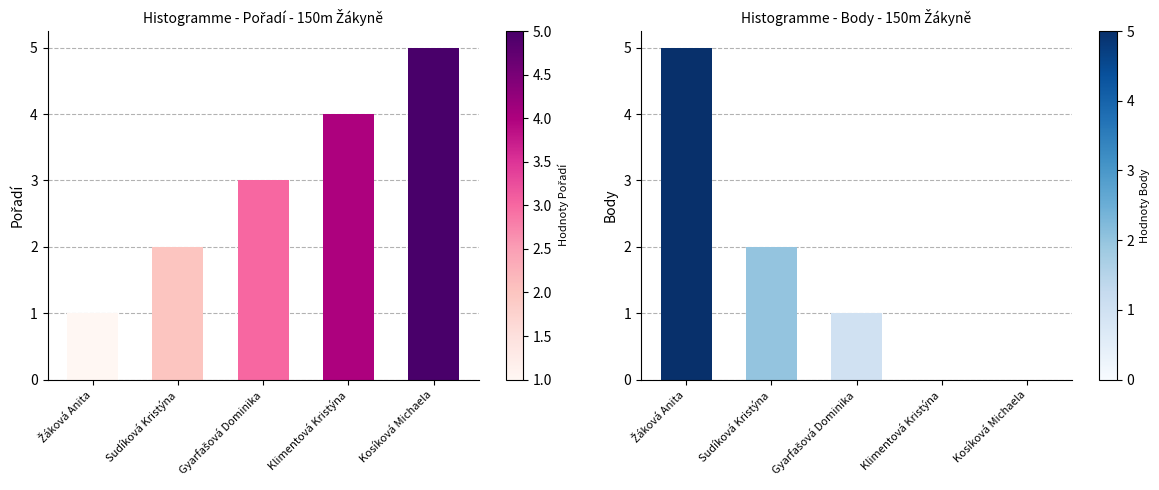

Which series has the widest spread of values?

Body